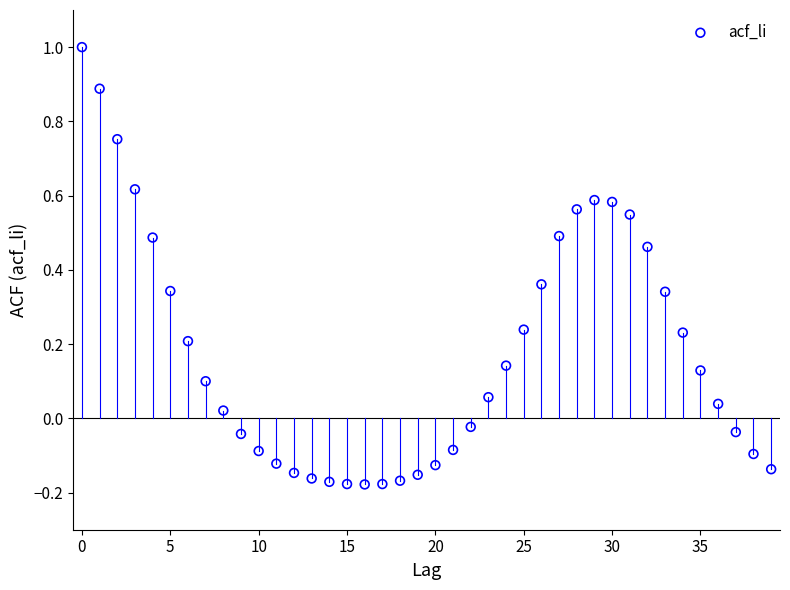

What is the range of Y values (max minus min)?

1.2